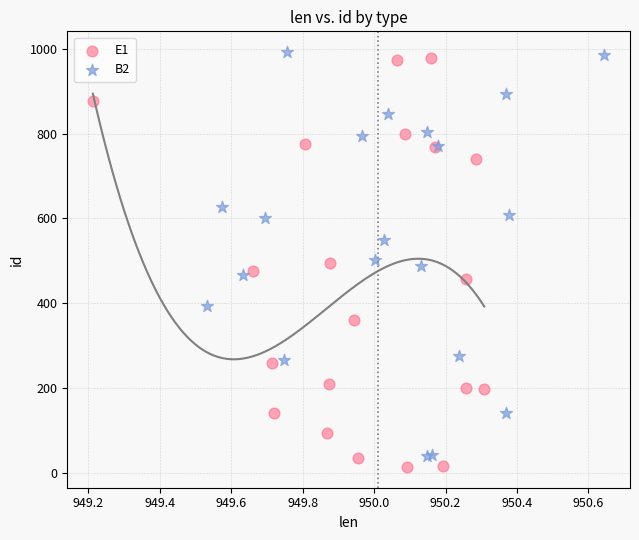

Which series reaches the maximum Y coordinate?

B2